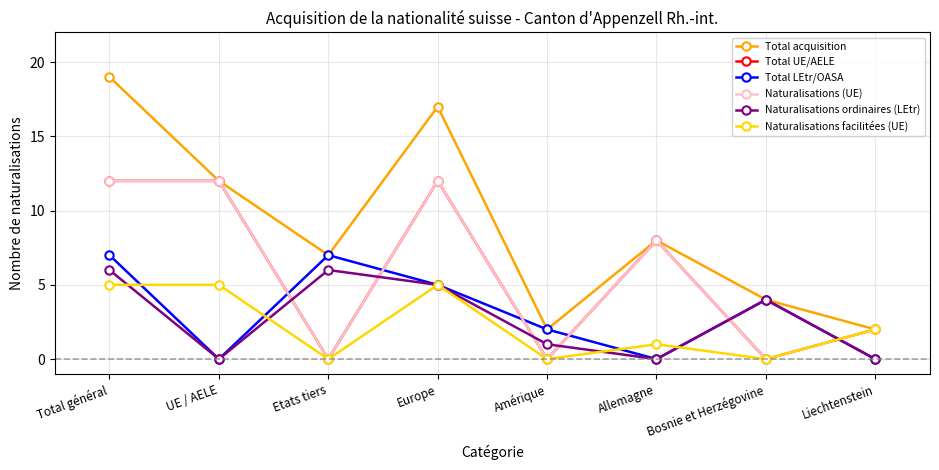

Does the chart have visible grid lines?

Yes